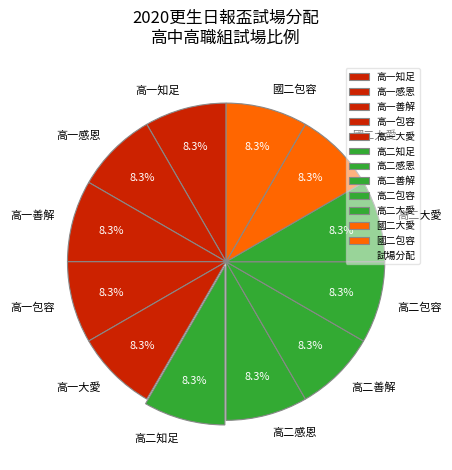

To the nearest percent, what is the average slice percentage?

8%